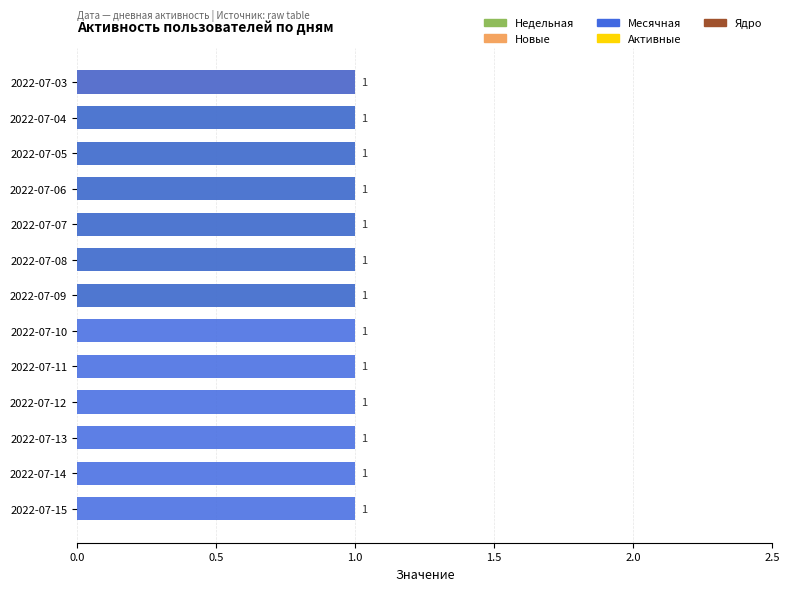

Does the chart contain stacked bars?

No